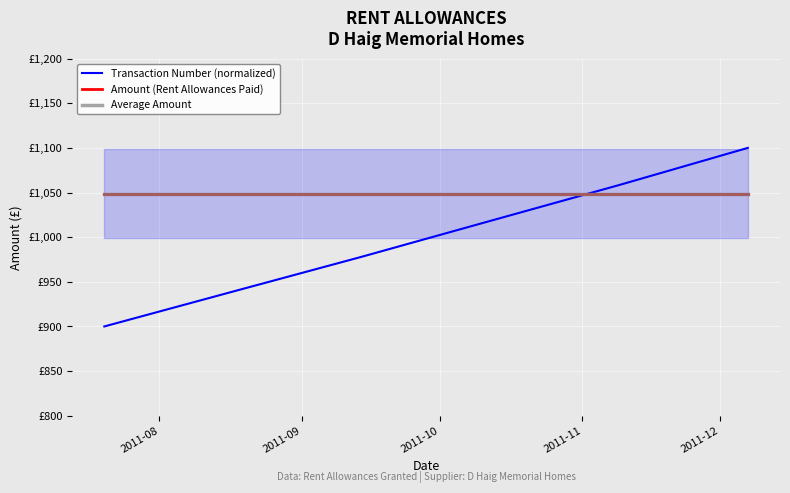

True or false: Average Amount has more than 0 interior local peaks.

False